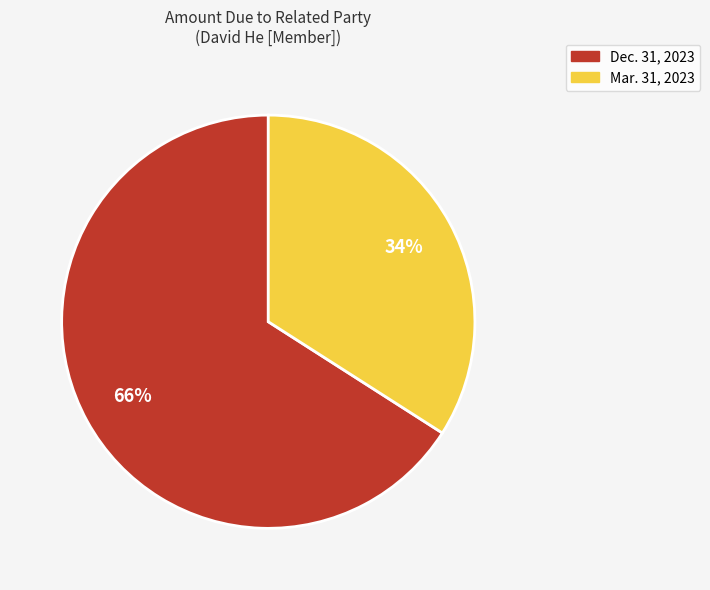

Is it true that Dec. 31, 2023 is 66% of the pie?

True